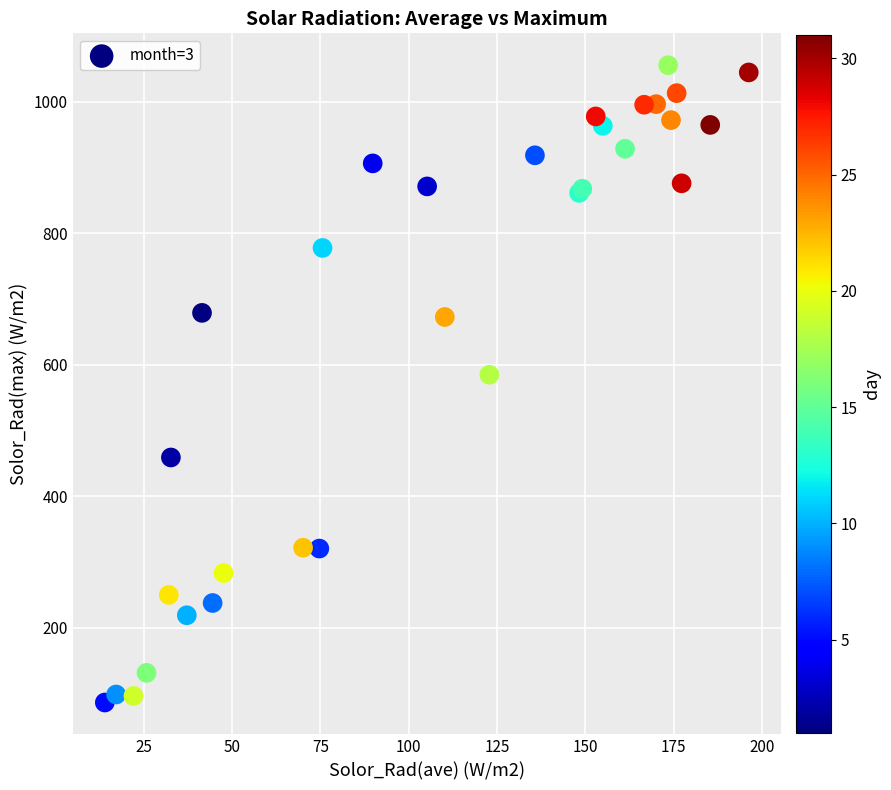

What Y value in the scatter plot is closest to 570?

584.6